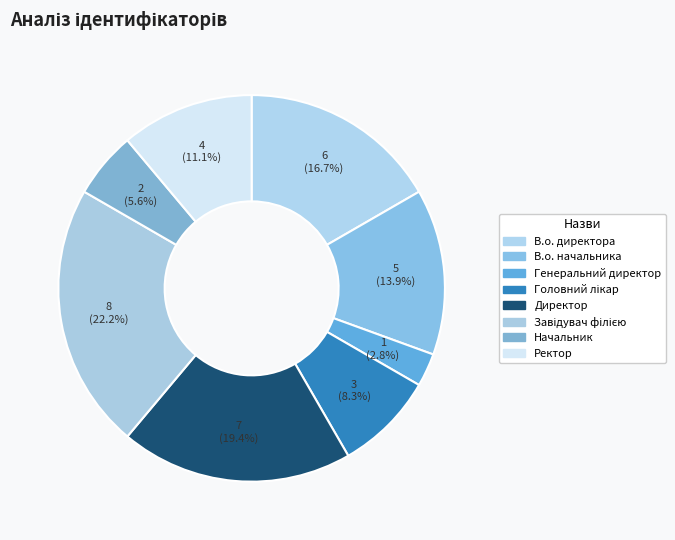

True or false: Завідувач філією accounts for 22% of the total.

True